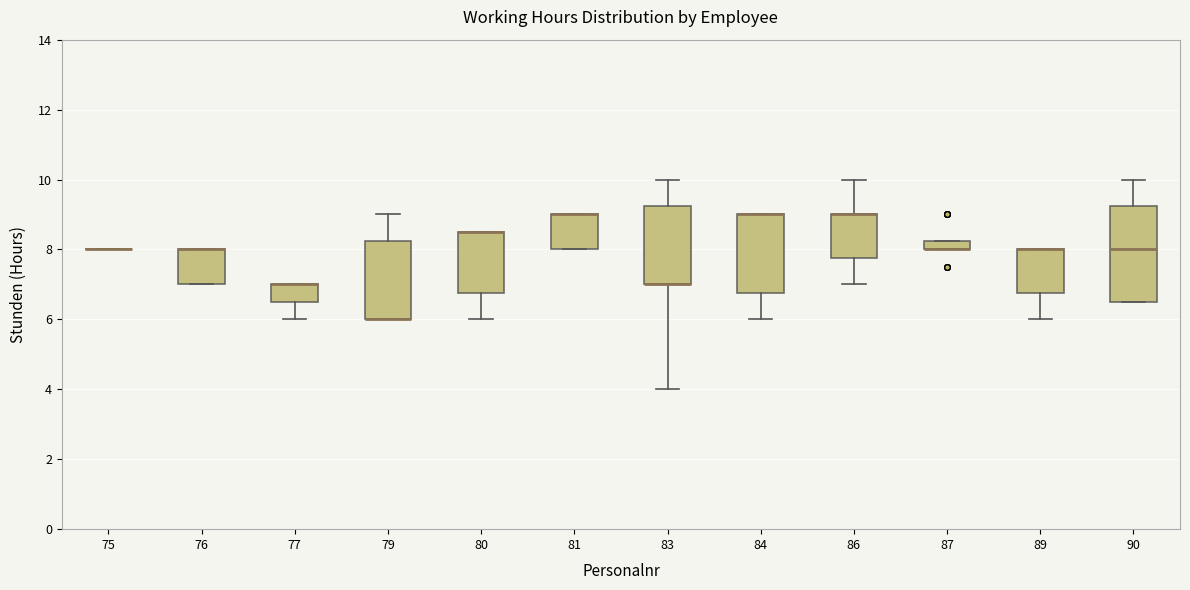

Which box is the tallest, from its lower edge to its upper edge?

90